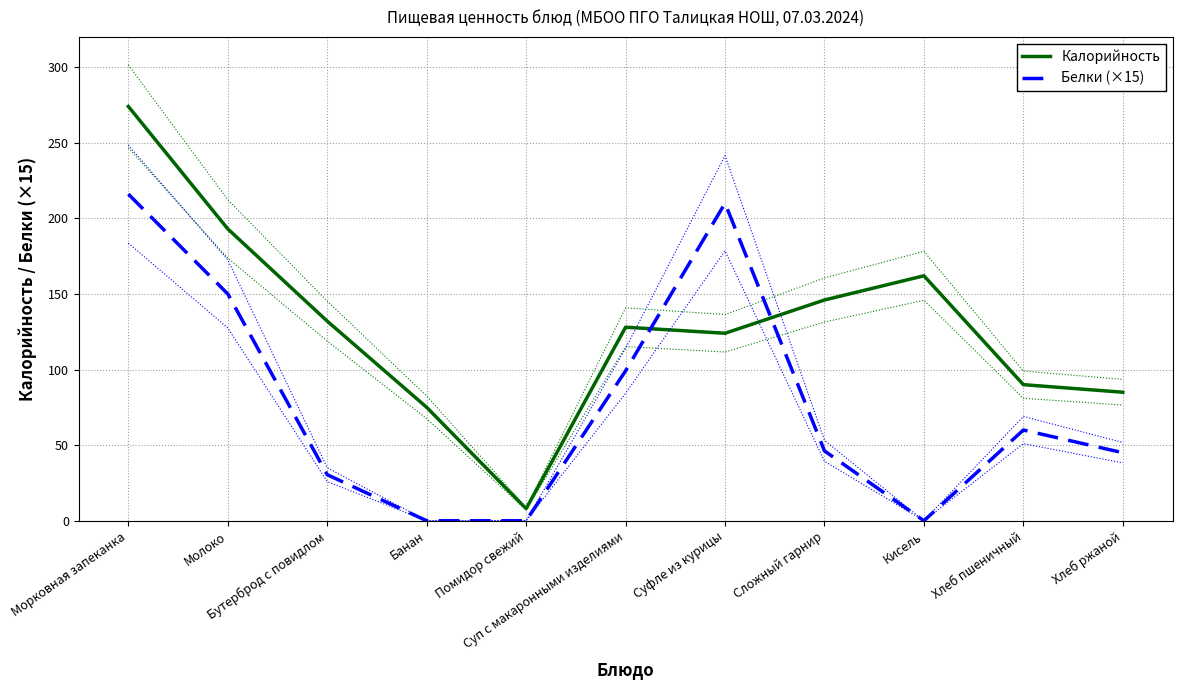

Rank the categories by Белки (×15) value from highest to lowest.

Морковная запеканка, Суфле из курицы, Молоко, Суп с макаронными изделиями, Хлеб пшеничный, Сложный гарнир, Хлеб ржаной, Бутерброд с повидлом, Банан, Помидор свежий, Кисель